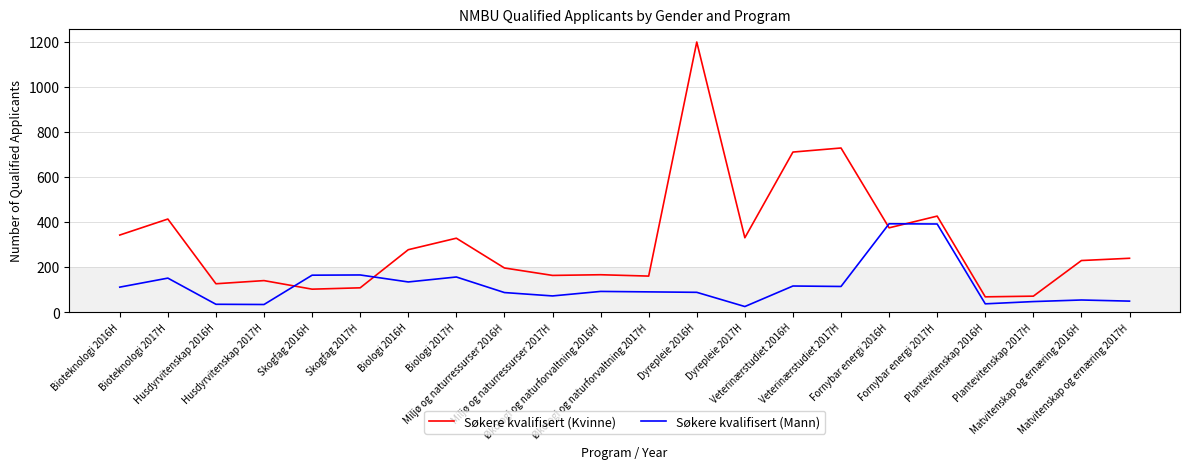

What is the lowest value of the Søkere kvalifisert (Mann) series?

25